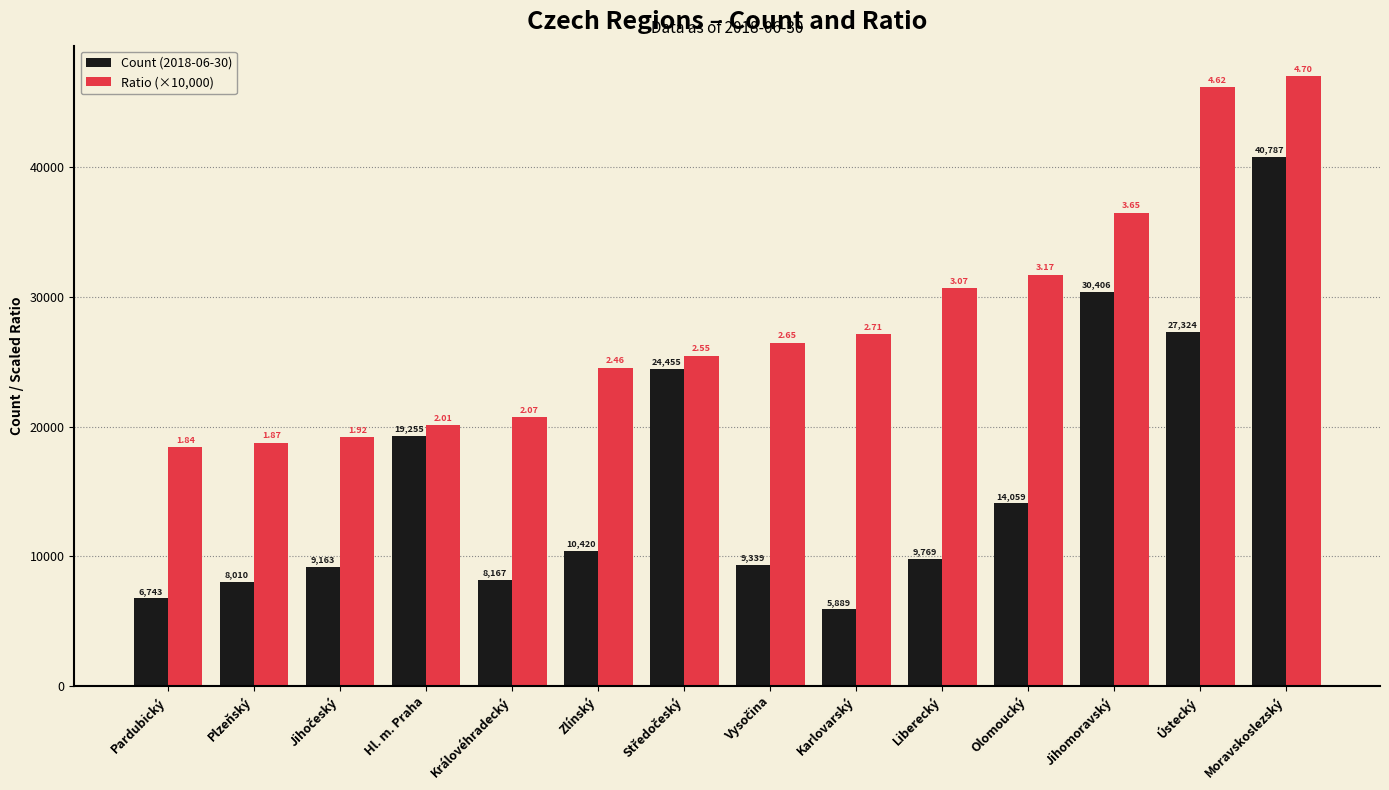

What is the average value of the Ratio (×10,000) series?

28055.4